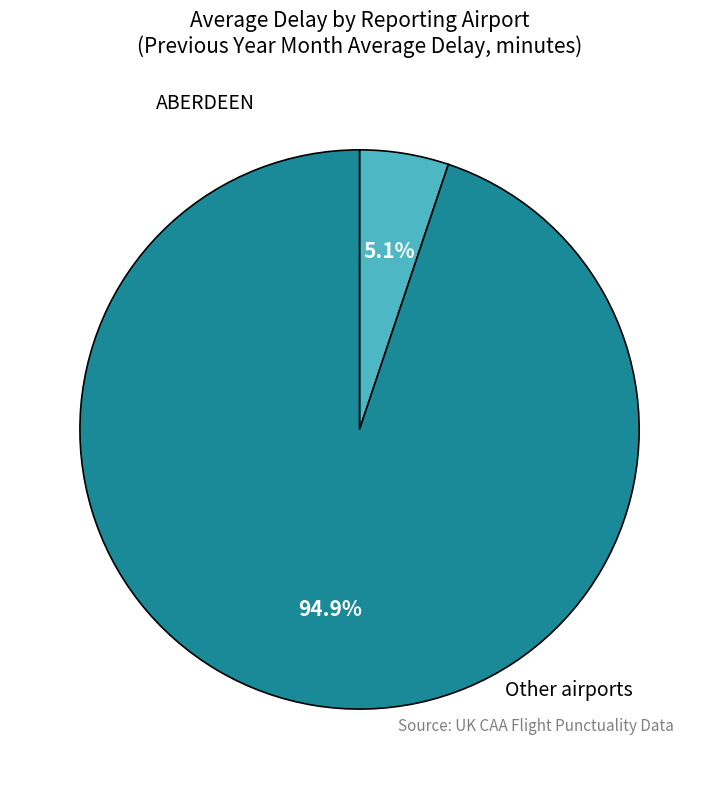

Does any single category account for the majority?

Yes